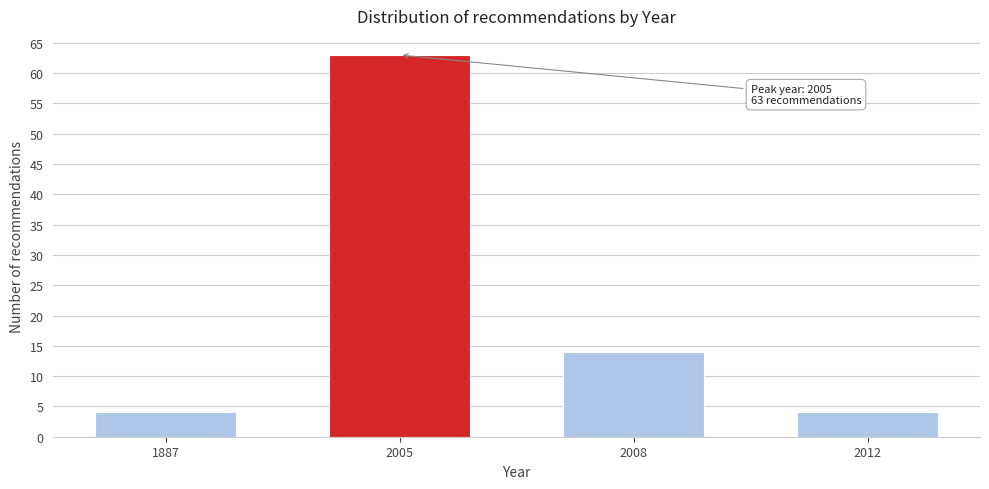

Reading right to left, what are all the values shown in this chart?

4	14	63	4